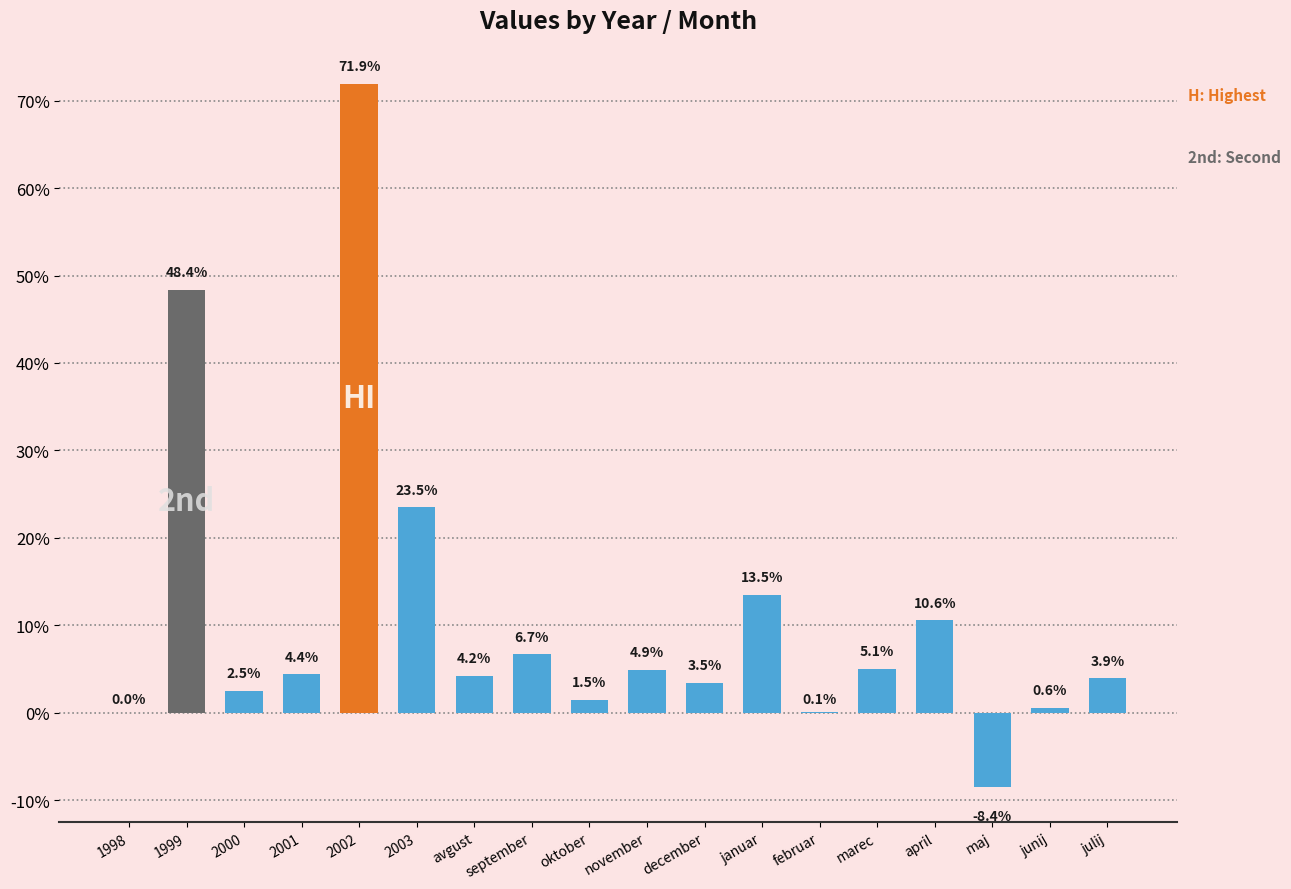

How many bars are there in total?

18